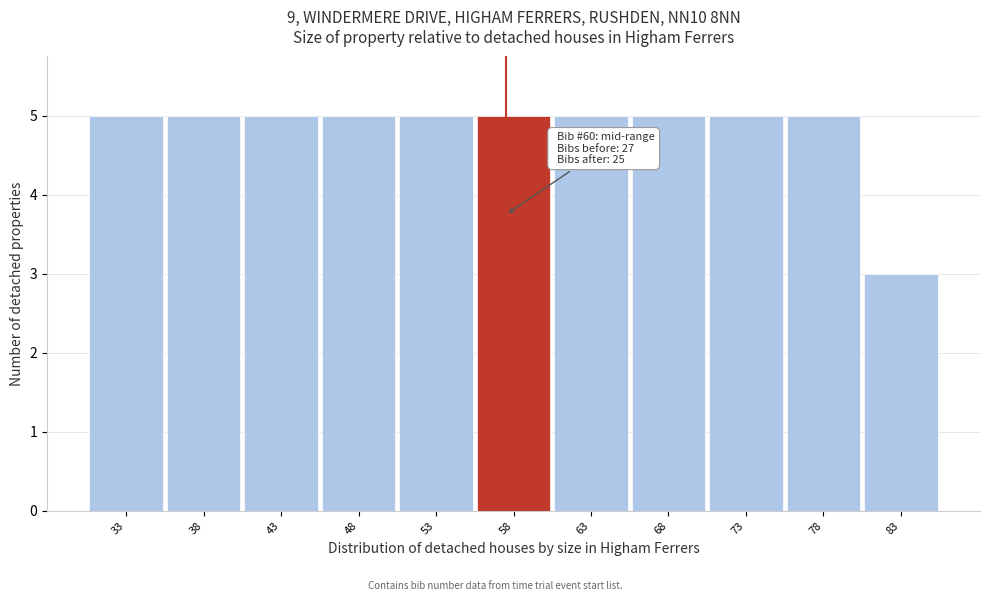

Reading left to right, list all the values displayed in this chart.

5	5	5	5	5	5	5	5	5	5	3